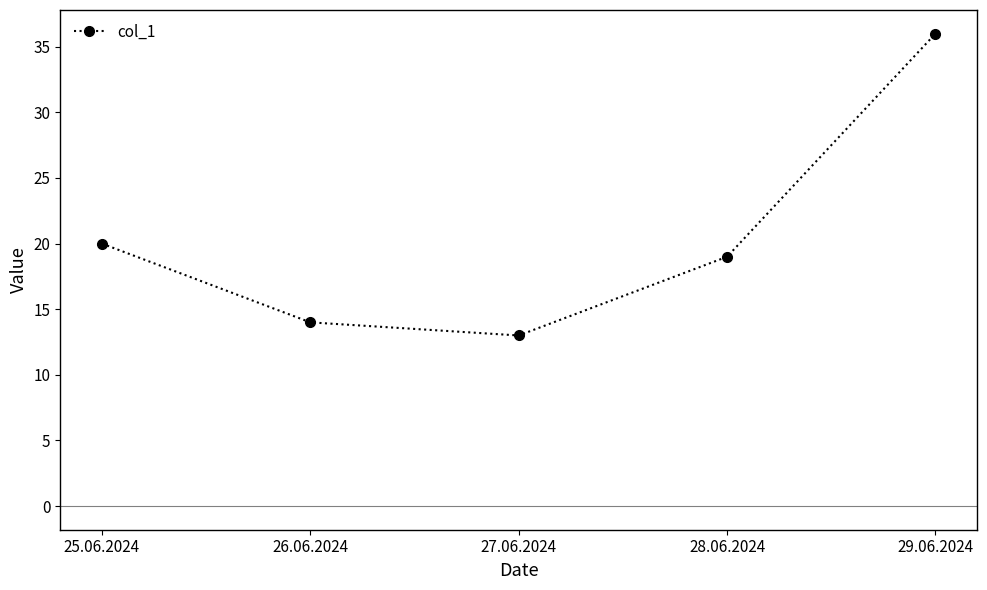

At which label is the value closest to 24?

25.06.2024